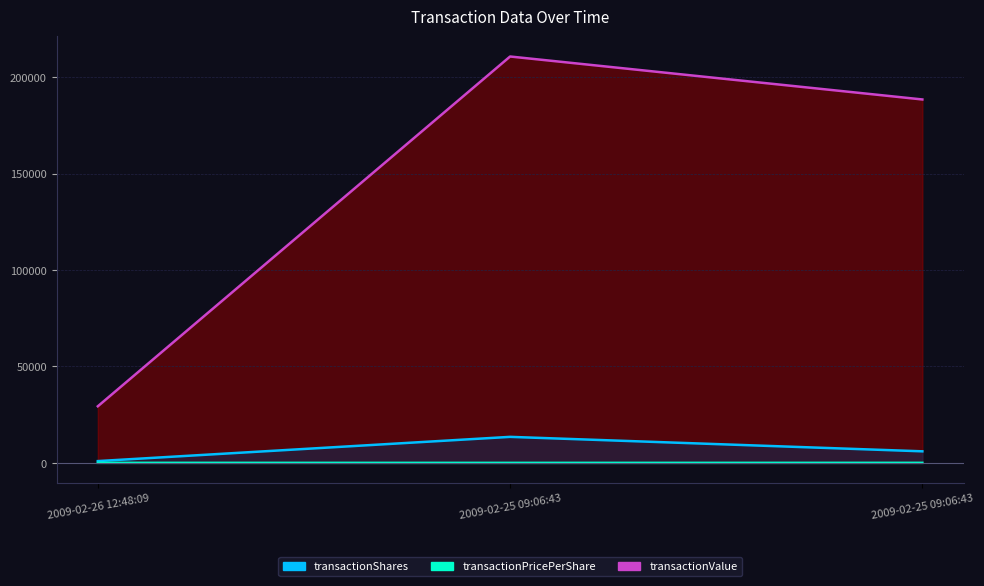

What is the sum of the transactionPricePerShare values at 2009-02-25 09:06:43 and 2009-02-25 09:06:43?

47.0